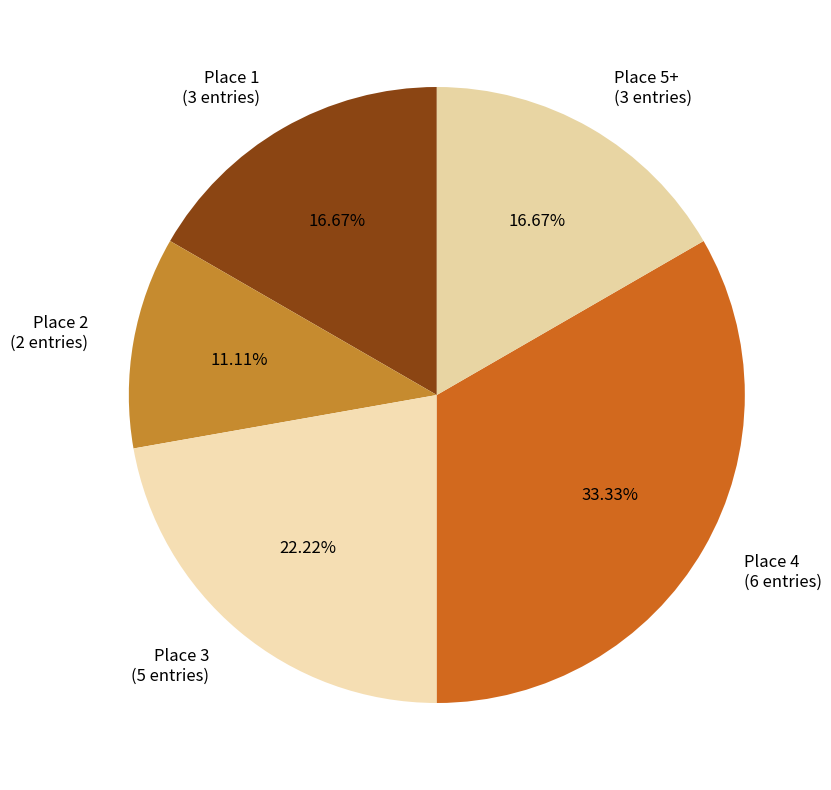

Approximately how many times larger is the value at Place 1 (3 entries) compared to Place 3 (5 entries)?

0.8